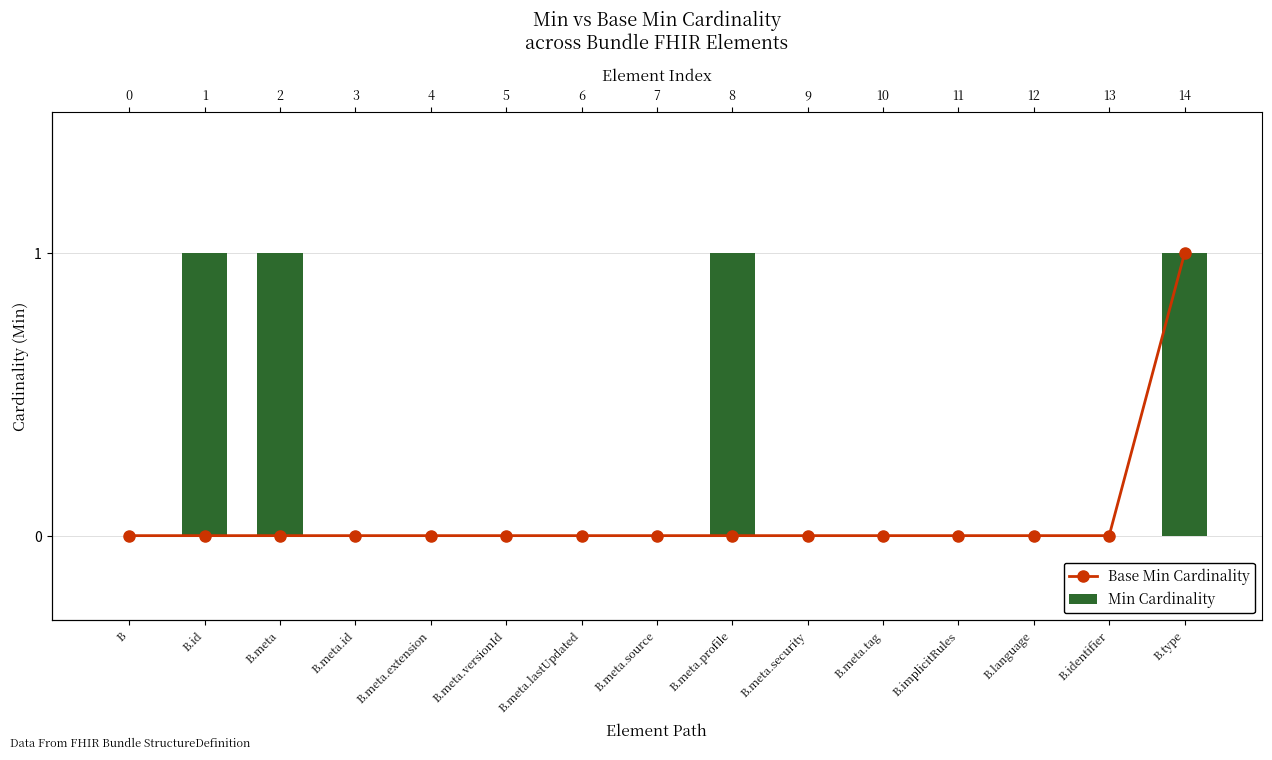

What are all the series names shown in the legend?

Base Min Cardinality, Min Cardinality